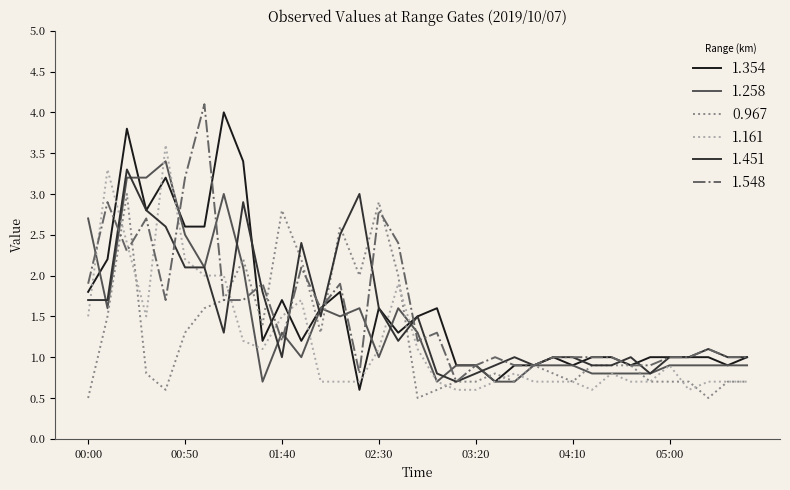

Which series ends up on top after the final intersection of 1.161 and 1.548?

1.548